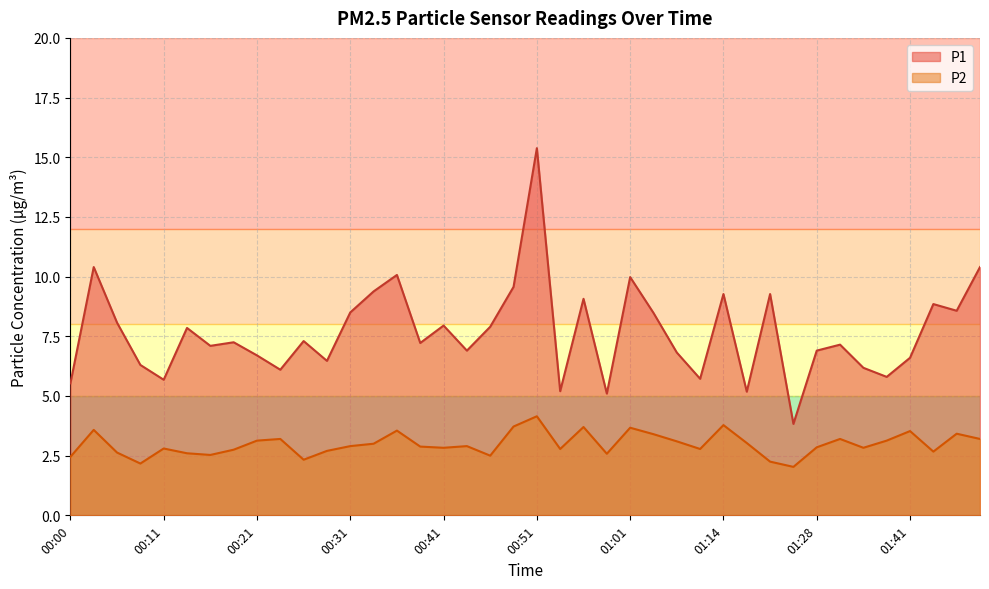

True or false: P1 and P2 intersect in this chart.

False